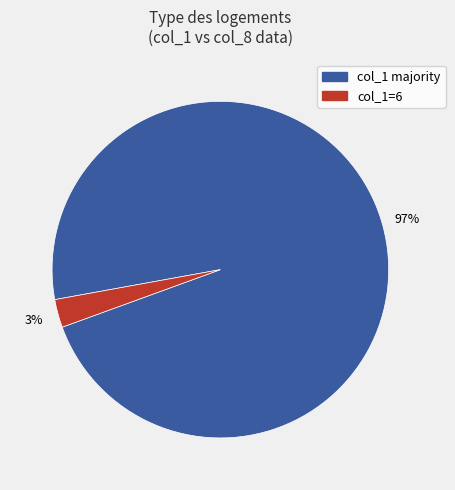

To the nearest percent, what is the average slice percentage?

50%